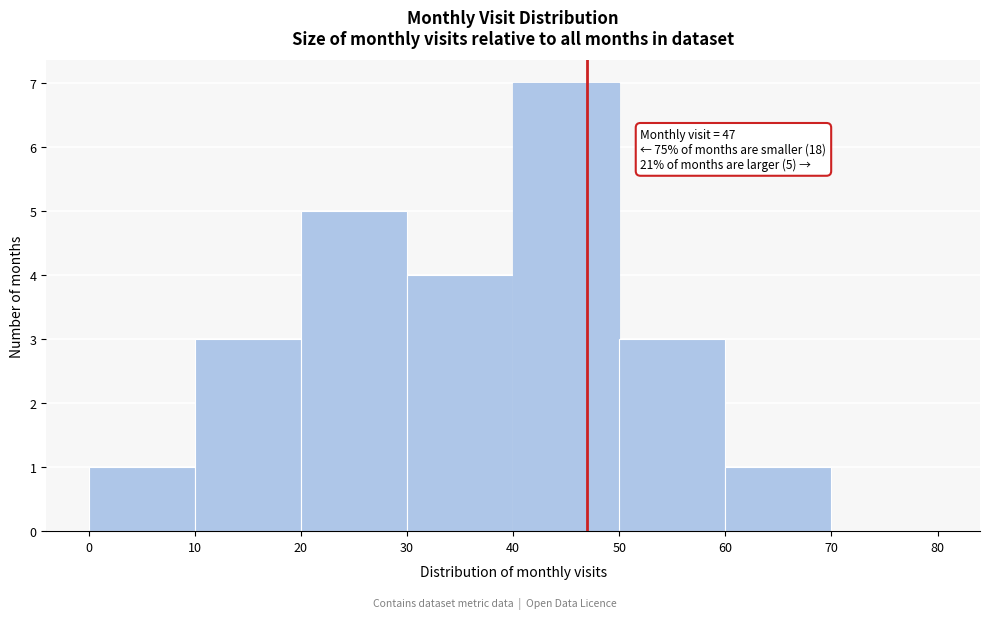

Which range on the x-axis has the tallest bar?

40 to 50